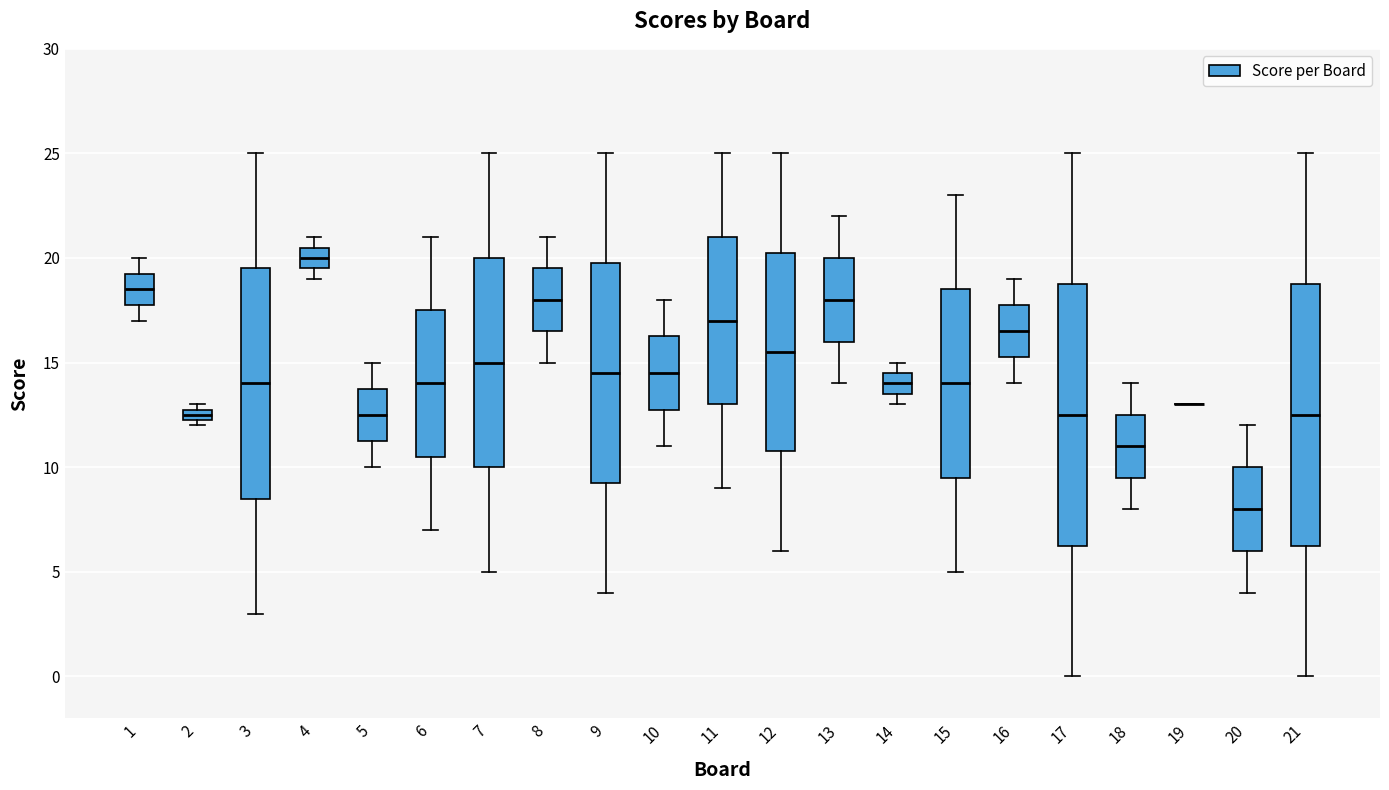

Where is the lower edge of the box at x = 20 on the y-axis? The values are not printed on the chart, so give them approximately, as read against the axis.

6.0